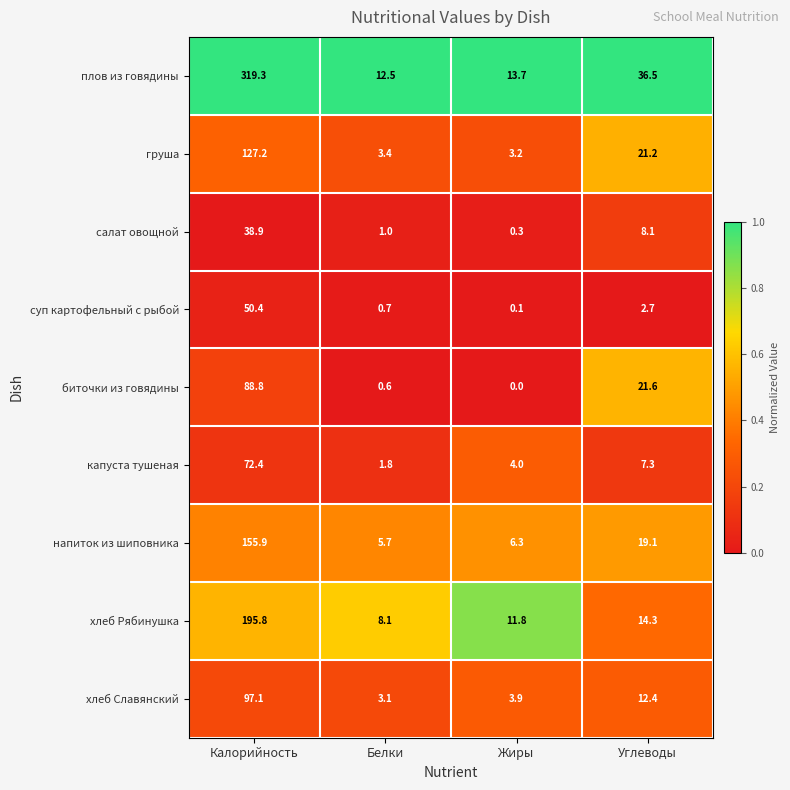

What is the lowest value of the напиток из шиповника series?

5.7